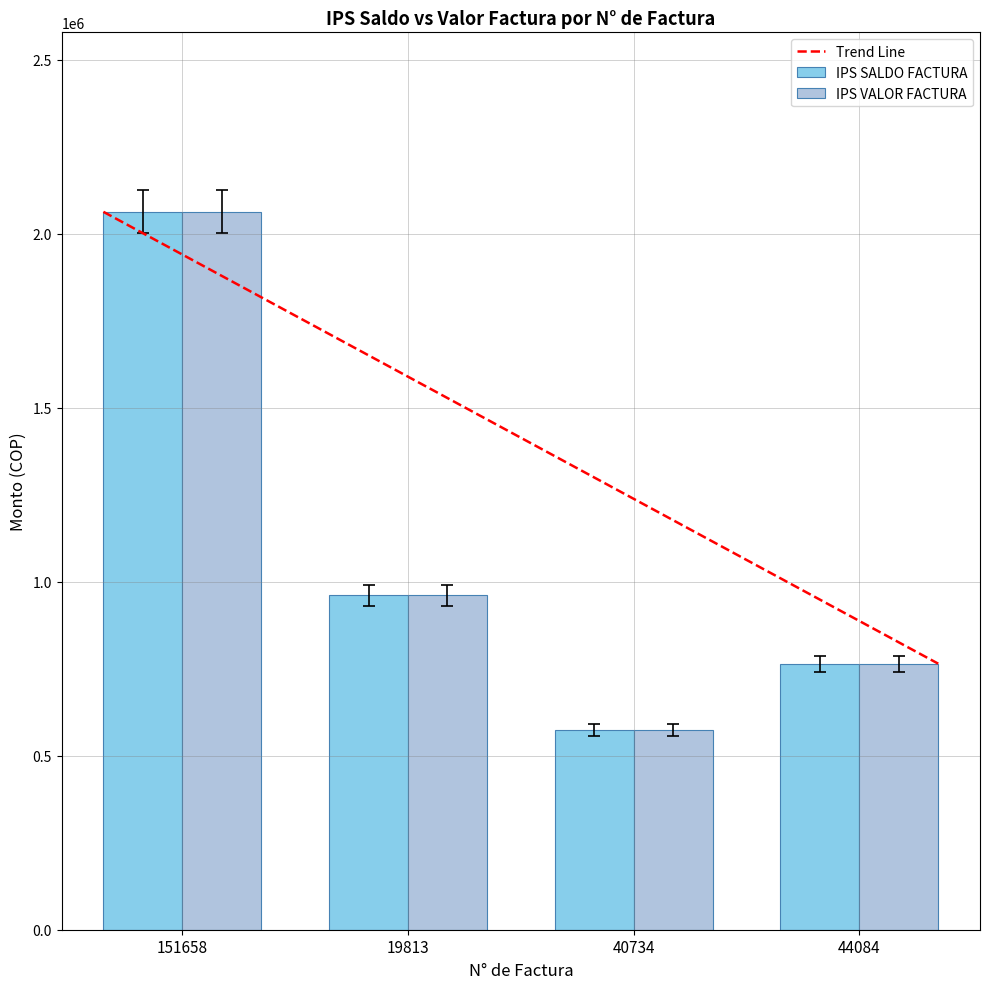

True or false: IPS VALOR FACTURA has a value of 3014222 at 151658.

False